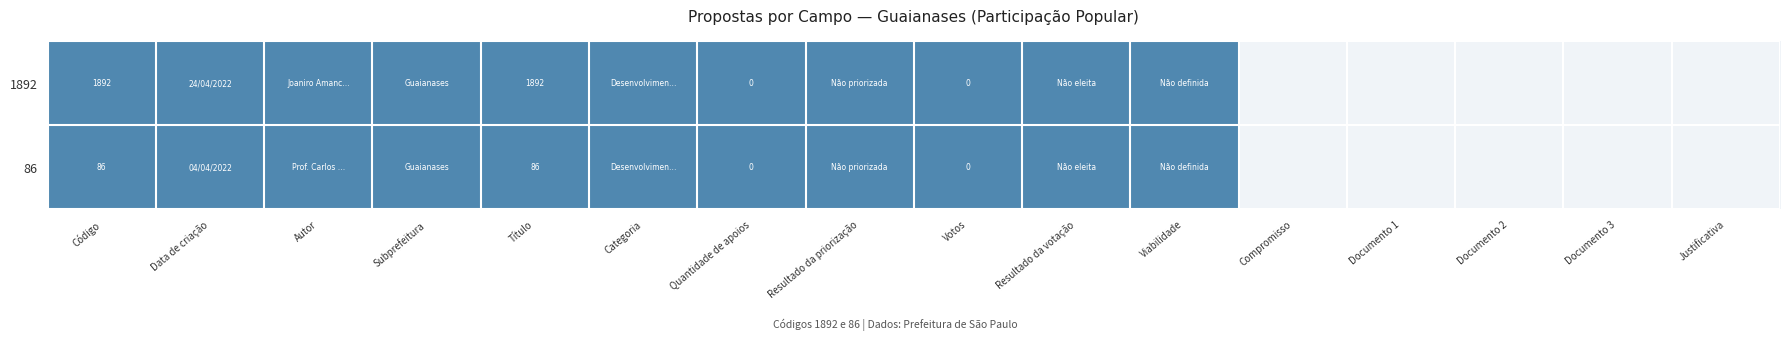

What is the total value across all series at Título?

1978